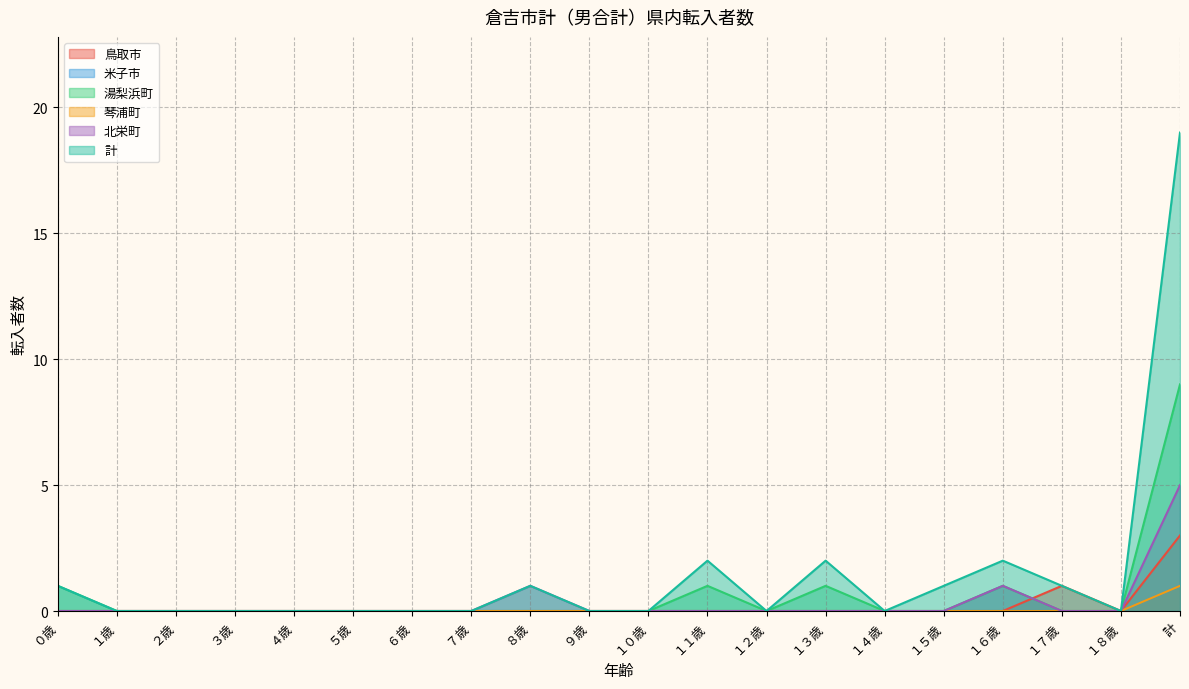

True or false: 計 and 湯梨浜町 intersect in this chart.

False